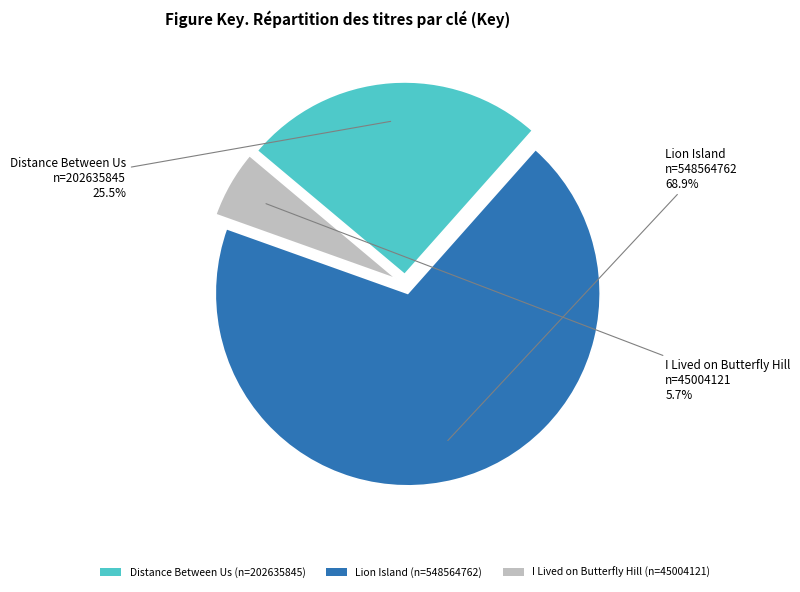

Does any single category account for the majority?

Yes